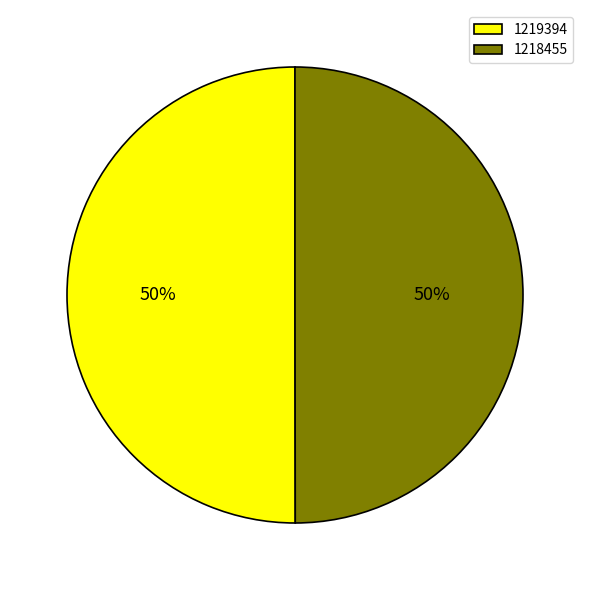

How many segments does this pie chart have?

2